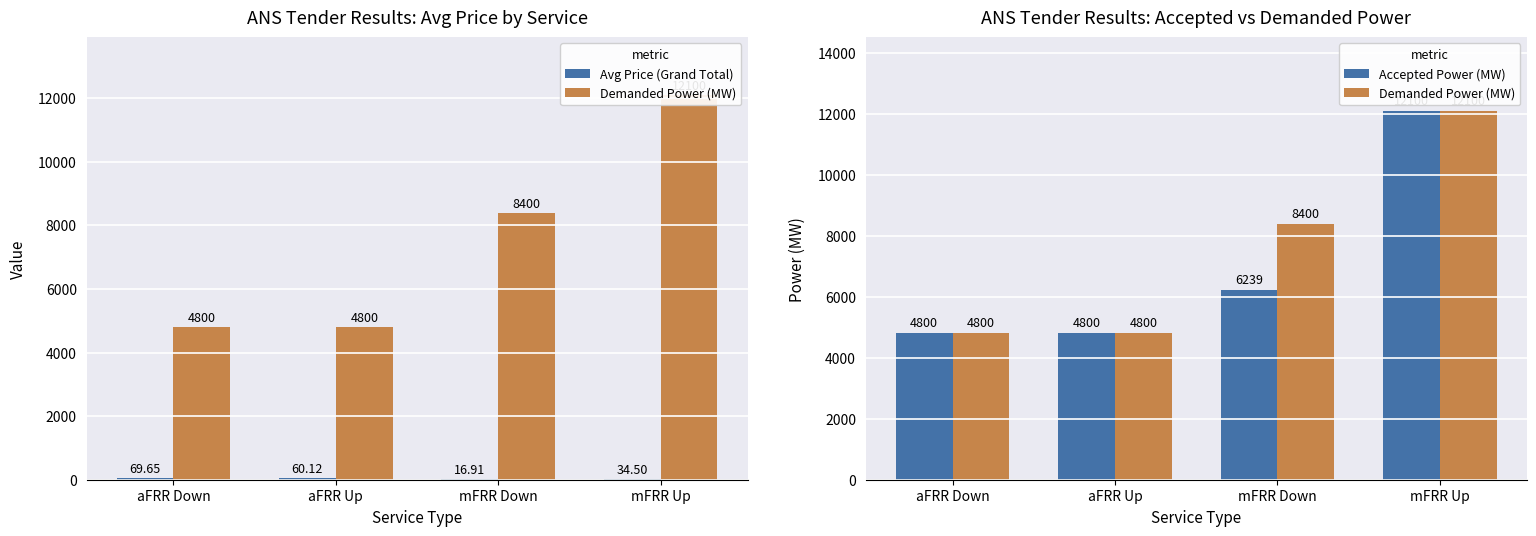

At which label does Demanded Power (MW) reach its minimum?

aFRR Down